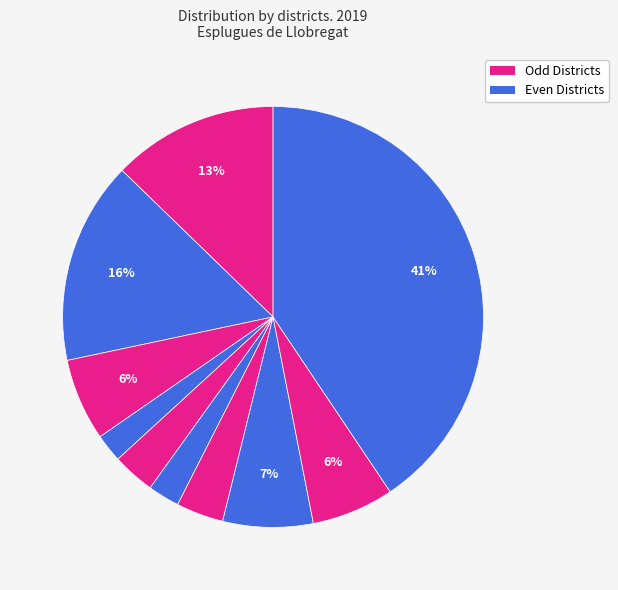

How many segments does this pie chart have?

10